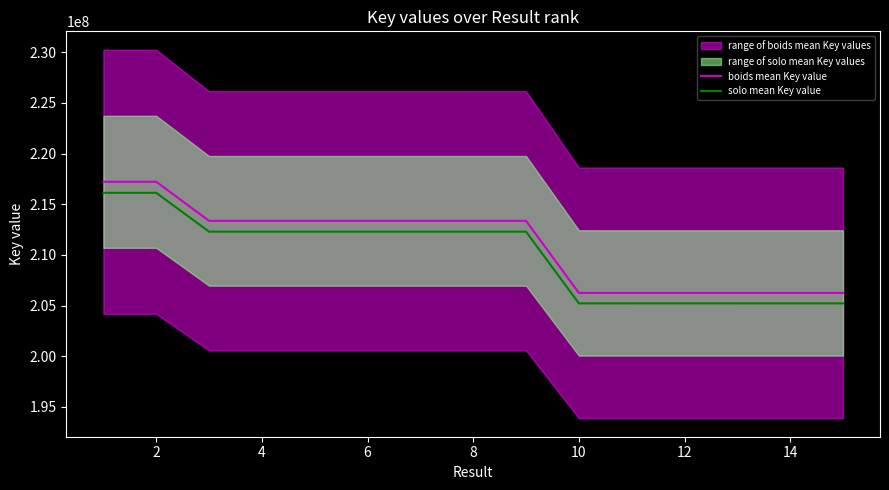

Reading left to right, list all the values displayed in this chart.

boids mean Key value: 217219594.0	217219556.0	213365821.0	213365704.0	213365744.0	213365666.0	213365783.0	213365628.0	213365859.0	206249587.0	206249511.0	206249627.0	206249549.0	206249473.0	206249397.0
solo mean Key value: 216133496.0	216133458.2	212298991.9	212298875.5	212298915.3	212298837.7	212298954.1	212298799.9	212299029.7	205218339.1	205218263.4	205218378.9	205218301.3	205218225.6	205218150.0